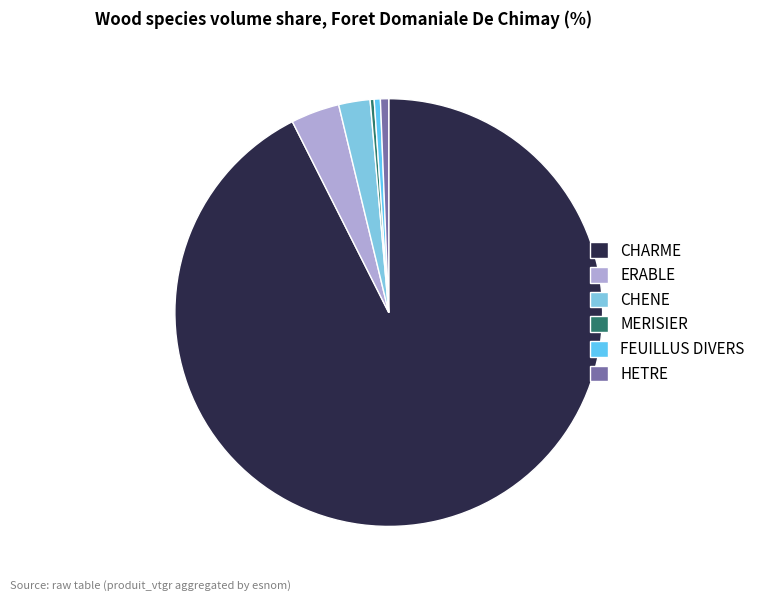

Count the number of slices in the pie.

6